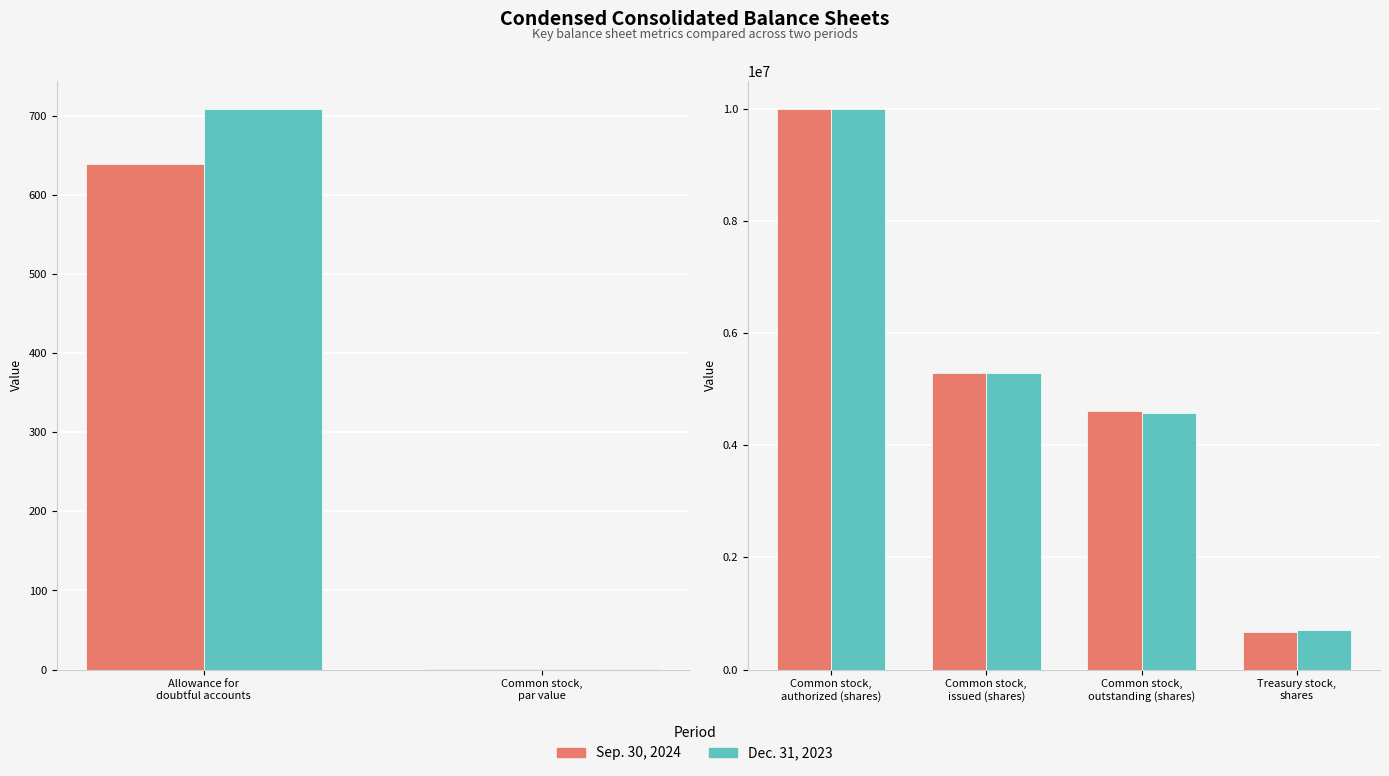

How many categories are shown in the chart?

4